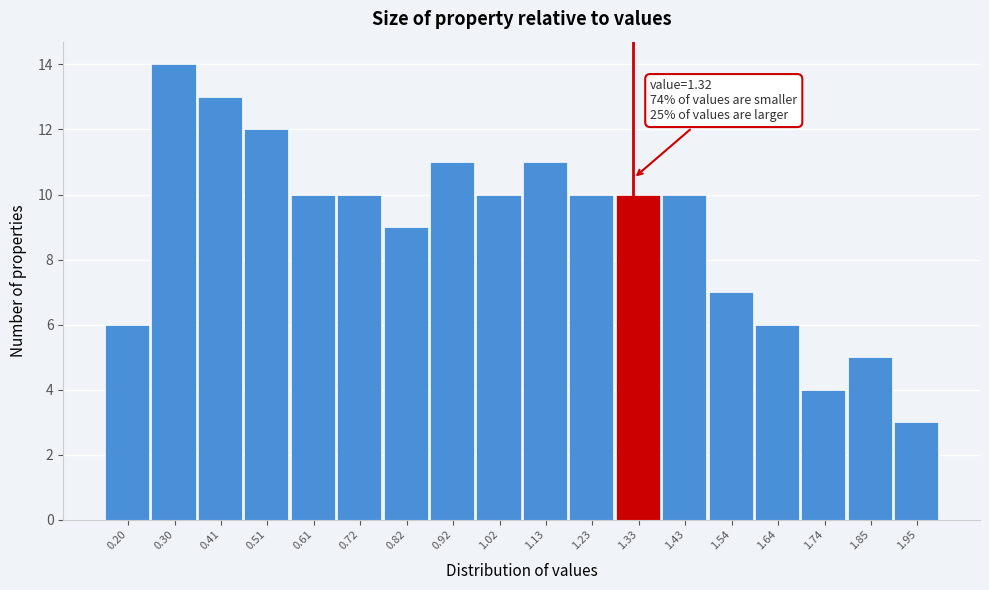

Over which range of the x-axis is the bar tallest?

0.26 to 0.36